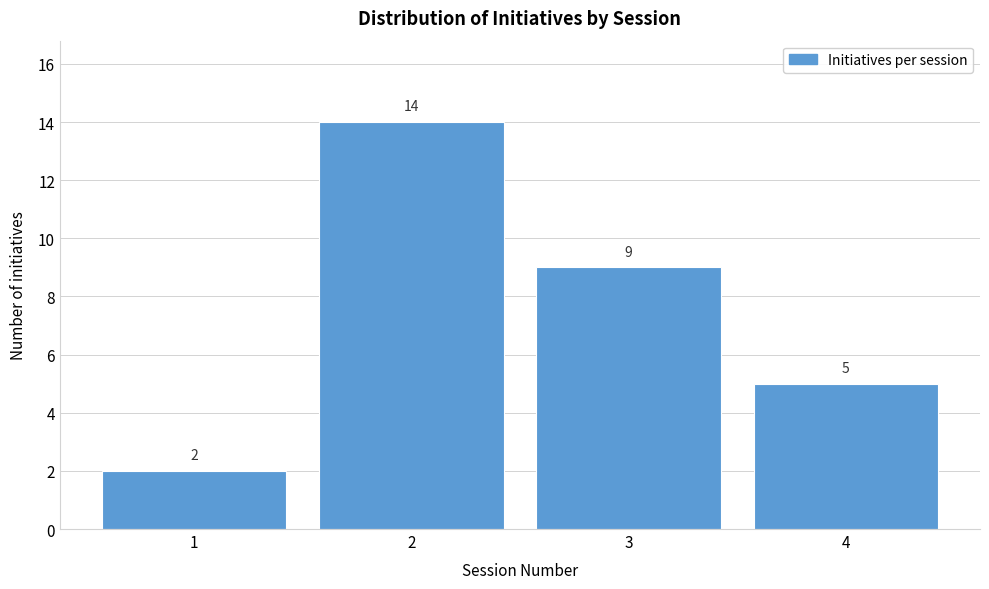

Reading left to right, transcribe this chart: for each bar, give the range it covers on the x-axis and its height.

0.5 to 1.5: 2
1.5 to 2.5: 14
2.5 to 3.5: 9
3.5 to 4.5: 5